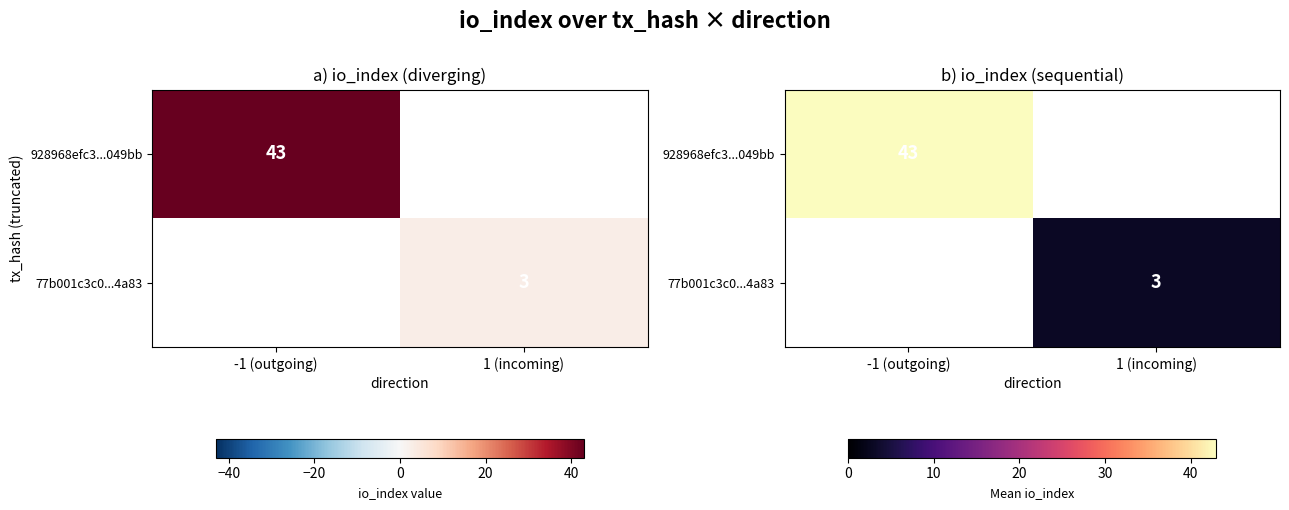

Count the 928968efc3...049bb values in the range 0 to 43.

2